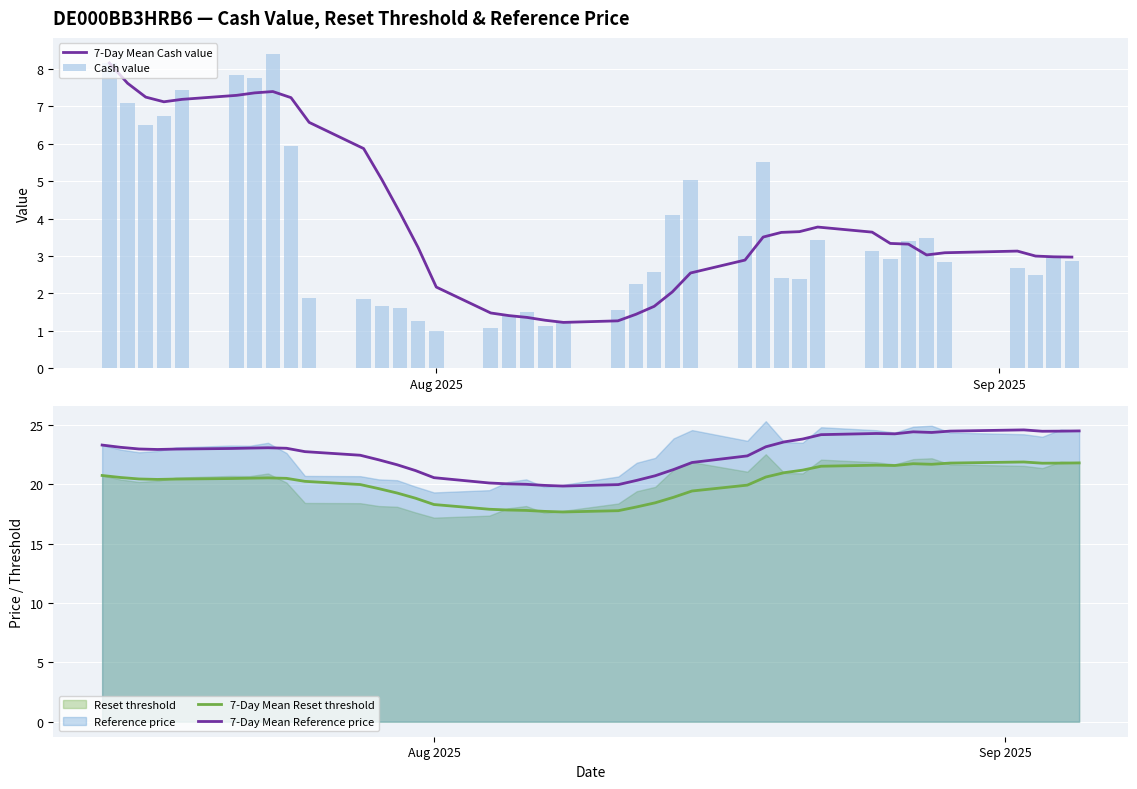

What is the highest value of the 7-Day Mean Cash value series?

8.2